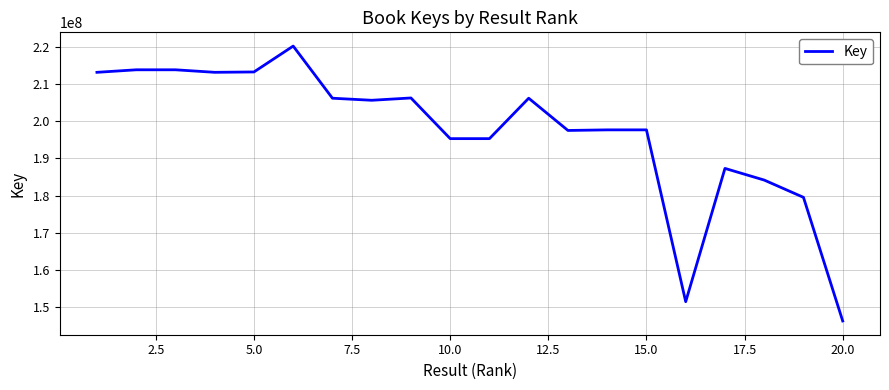

What is the minimum value shown in the chart?

146337495